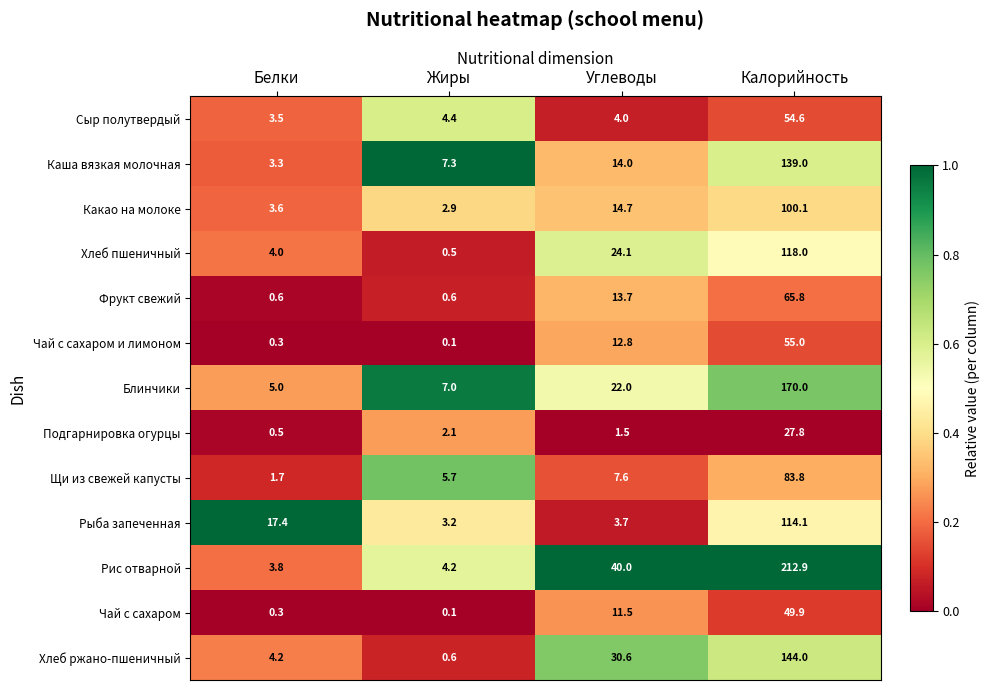

At Калорийность, list the series in order from smallest to largest.

Подгарнировка огурцы, Чай с сахаром, Сыр полутвердый, Чай с сахаром и лимоном, Фрукт свежий, Щи из свежей капусты, Какао на молоке, Рыба запеченная, Хлеб пшеничный, Каша вязкая молочная, Хлеб ржано-пшеничный, Блинчики, Рис отварной